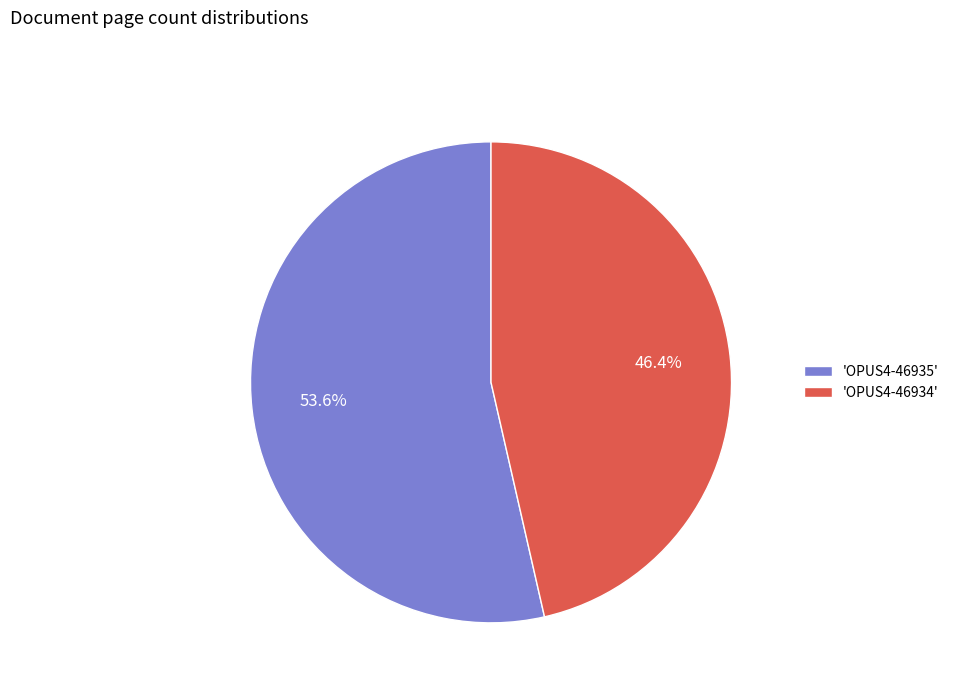

Which slice is the largest?

'OPUS4-46935'